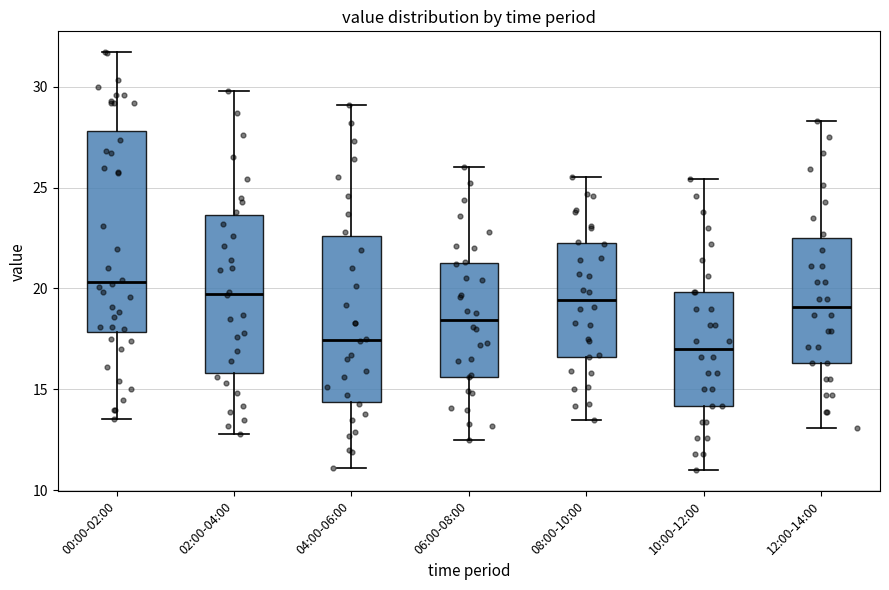

Reading left to right, transcribe this box plot: for each box, give where its median line is, the range the box spans, and where its two whiskers end, as read against the y-axis. The values are not printed on the chart, so give them approximately, as read against the axis.

00:00-02:00: median 20.5, box 18.0 to 28.0, whiskers 13.5 to 31.5
02:00-04:00: median 20.0, box 16.0 to 23.5, whiskers 13.0 to 30.0
04:00-06:00: median 17.5, box 14.5 to 22.5, whiskers 11.0 to 29.0
06:00-08:00: median 18.5, box 15.5 to 21.5, whiskers 12.5 to 26.0
08:00-10:00: median 19.5, box 16.5 to 22.5, whiskers 13.5 to 25.5
10:00-12:00: median 17.0, box 14.0 to 20.0, whiskers 11.0 to 25.5
12:00-14:00: median 19.0, box 16.5 to 22.5, whiskers 13.0 to 28.5